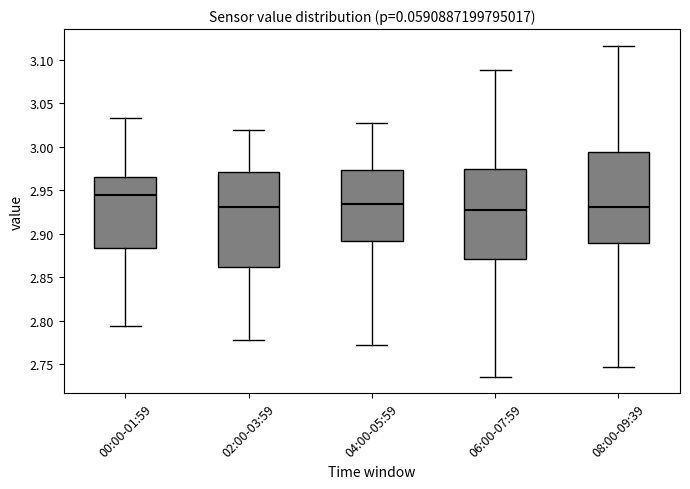

Where does the median line of the box for 08:00-09:39 sit on the y-axis? The values are not printed on the chart, so give them approximately, as read against the axis.

2.930